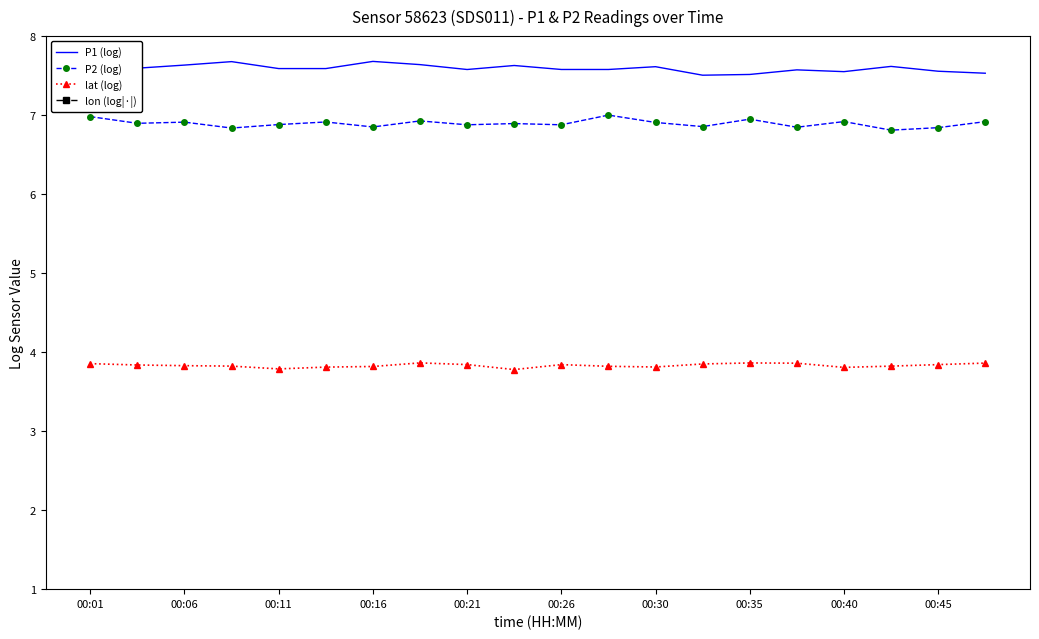

What value does the lat (log) series have at 00:16?

3.8